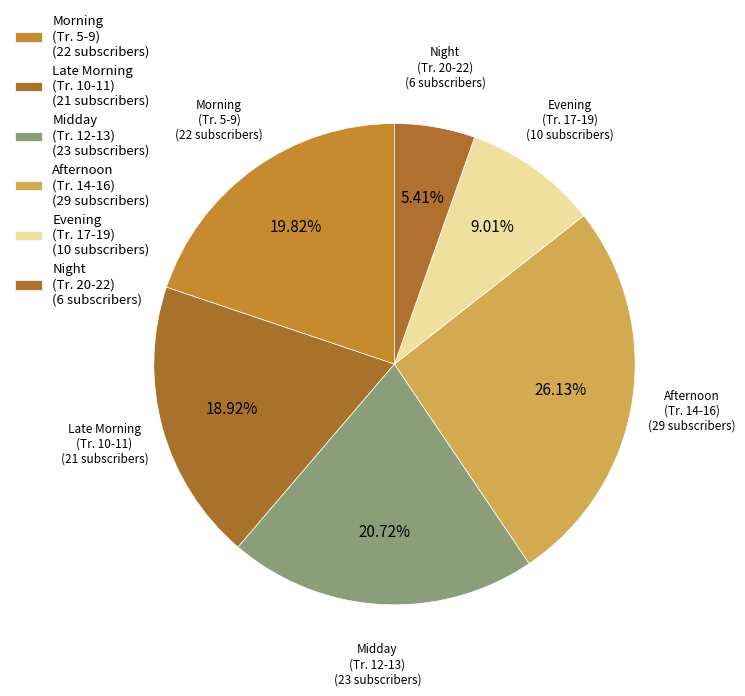

Is there a majority slice in this chart?

No